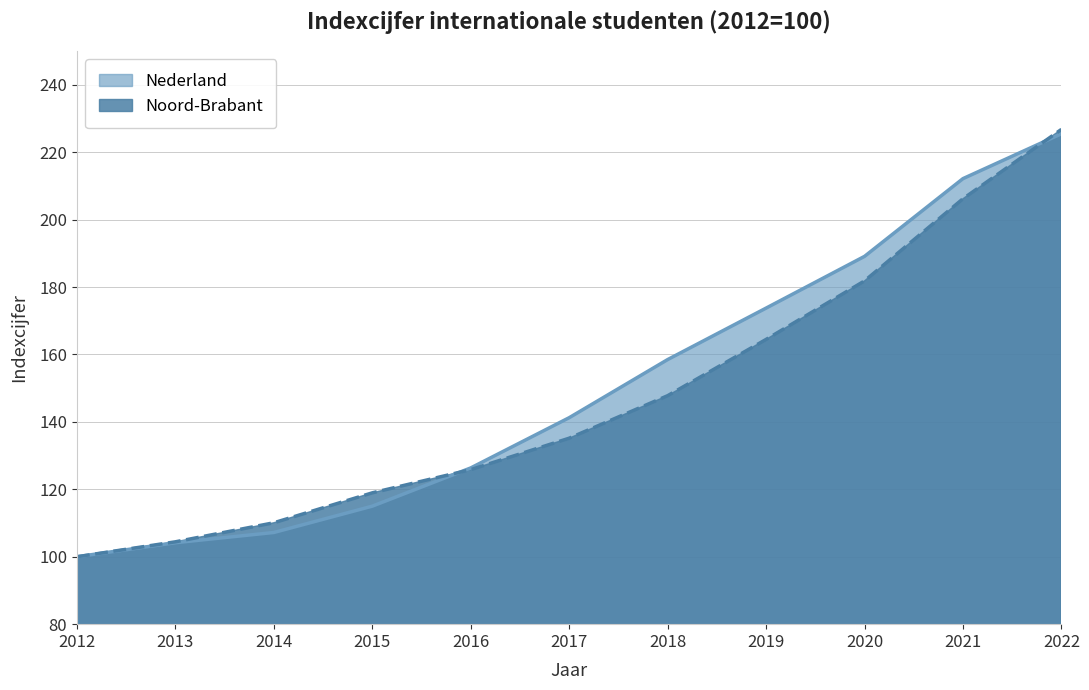

Is the value of Noord-Brabant at 2020 greater than the value of Nederland at 2021?

No